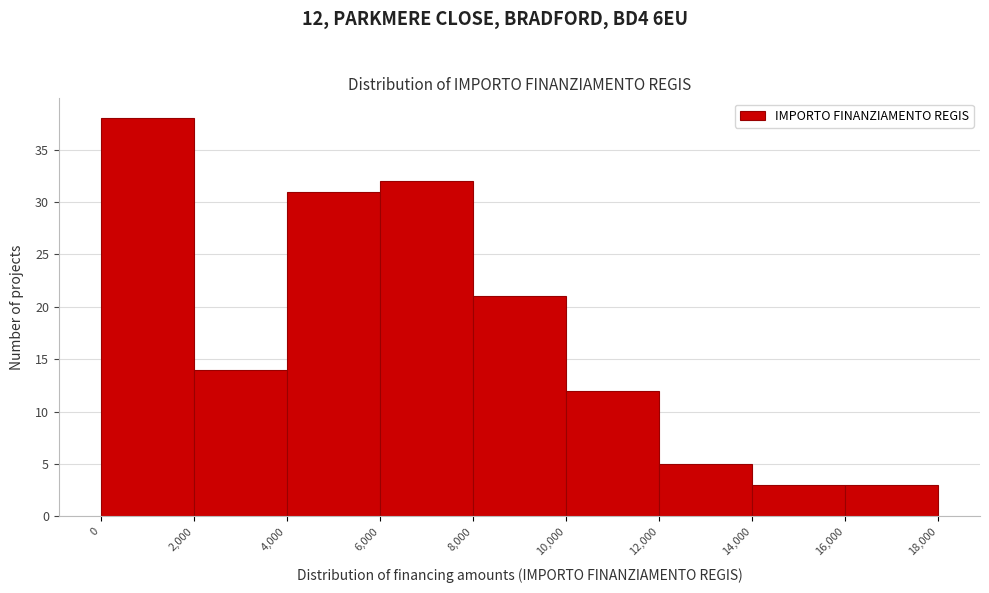

Over which range of the x-axis is the bar tallest?

0 to 2,000